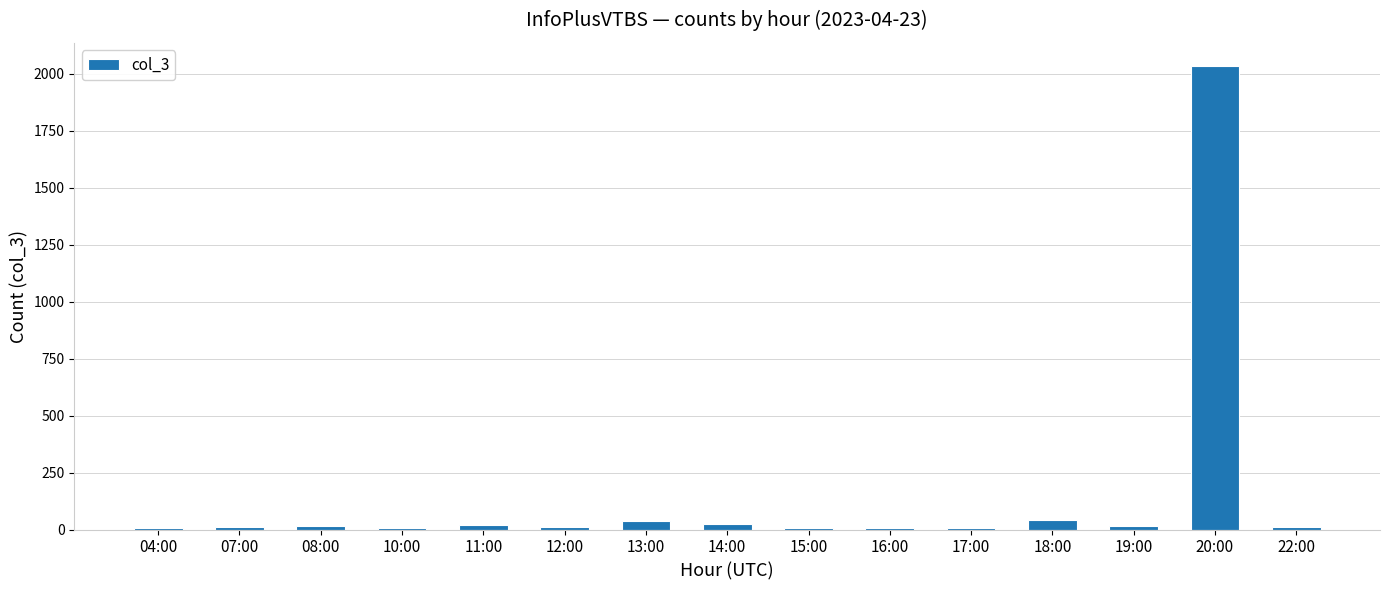

Which category has the highest value across all series?

20:00